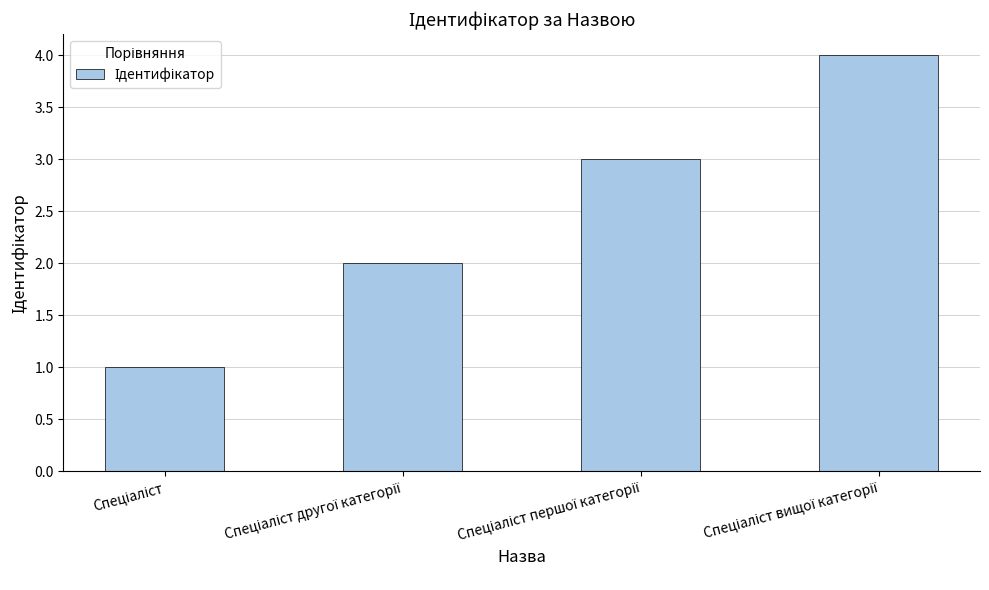

What is the sum of all values?

10